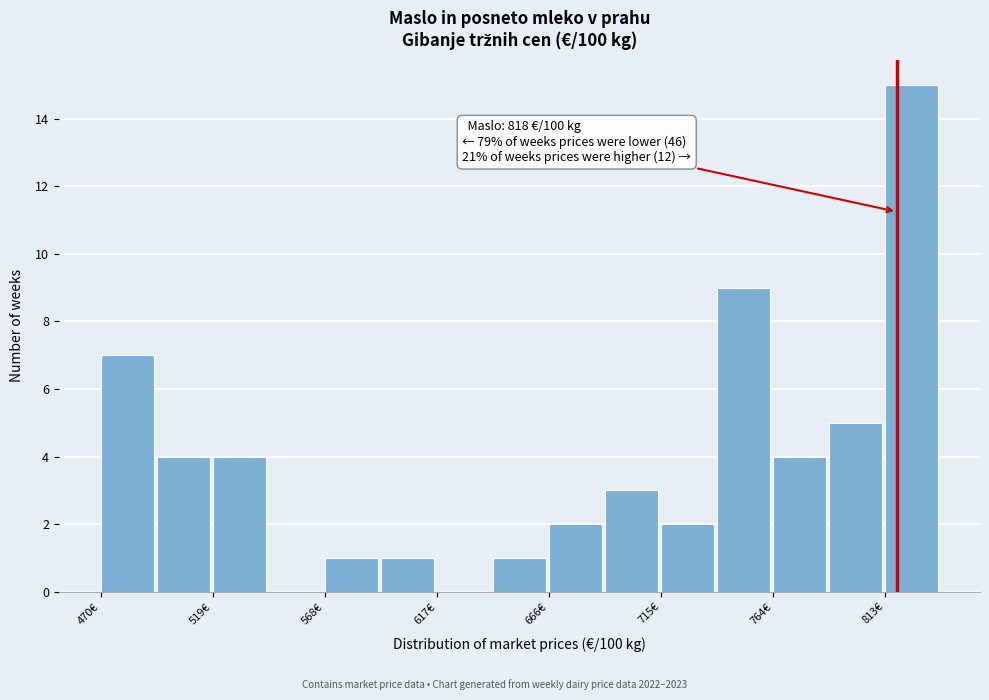

Which range on the x-axis has the tallest bar?

815 to 840